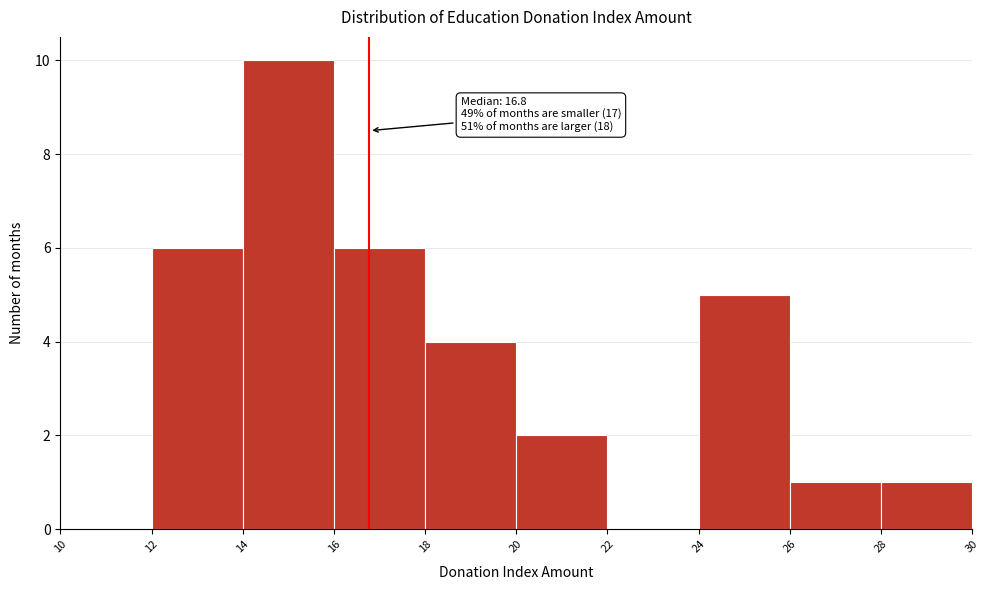

Over which range of the x-axis is the bar tallest?

14 to 16